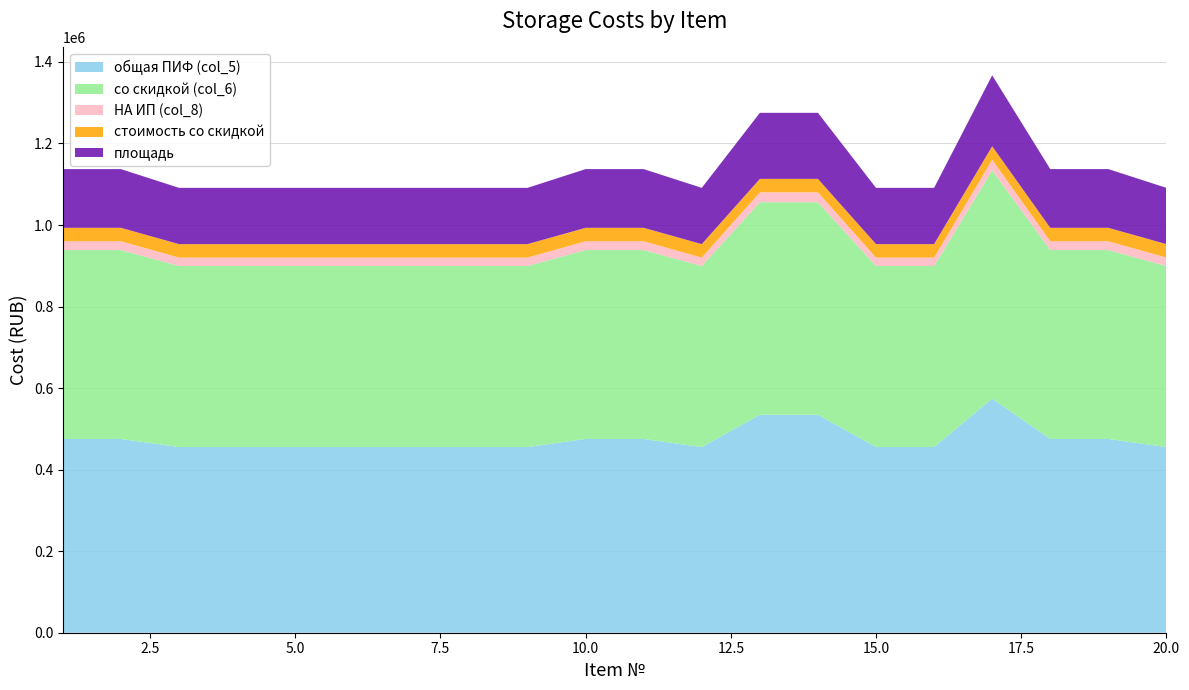

What is the lowest value of the общая ПИФ (col_5) series?

455400